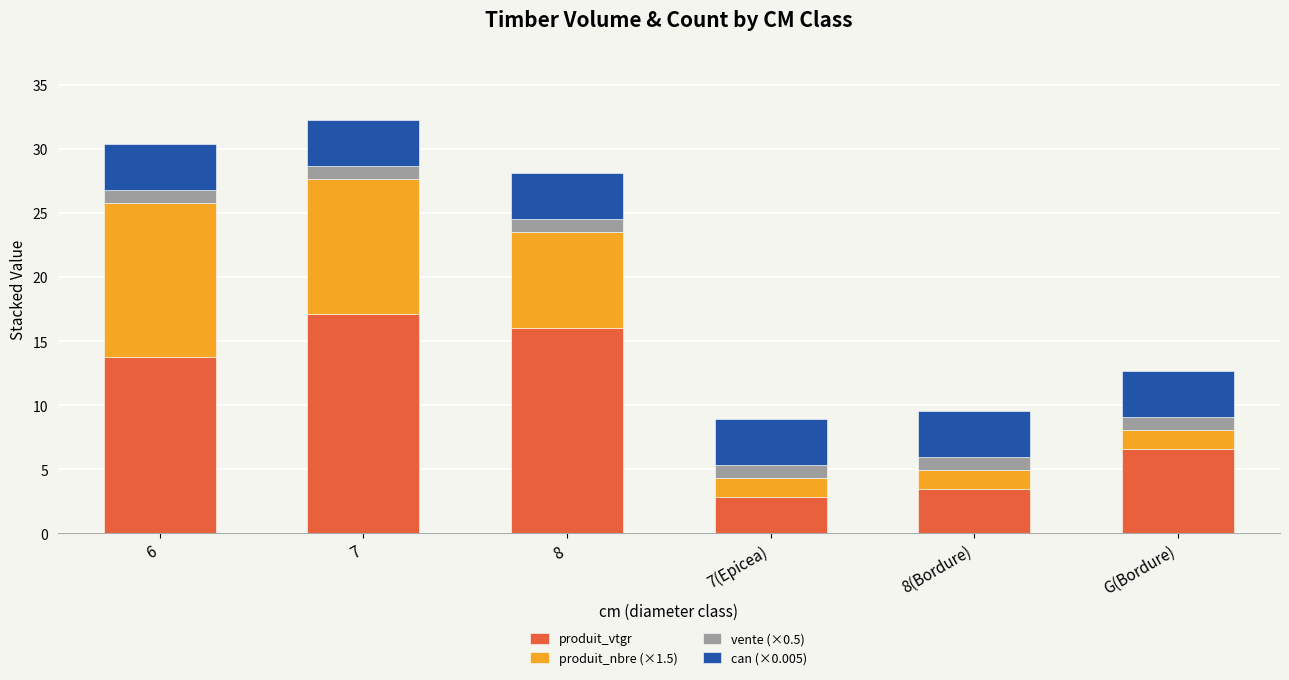

The value of produit_vtgr at 6 is 19.8. True or false?

False